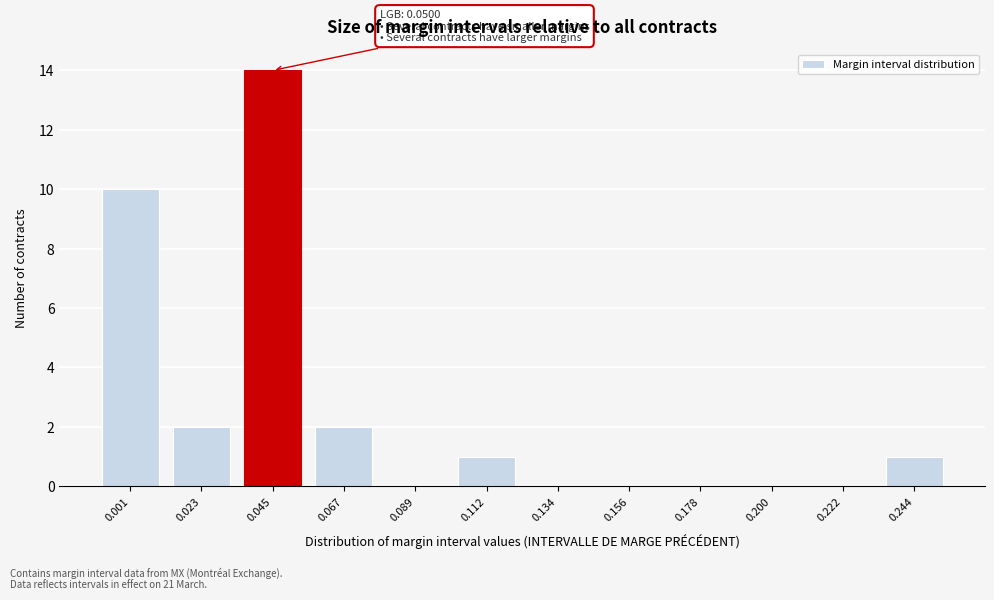

Reading right to left, extract all data points from this chart.

0.244=1	0.222=0	0.200=0	0.178=0	0.156=0	0.134=0	0.112=1	0.089=0	0.067=2	0.045=14	0.023=2	0.001=10